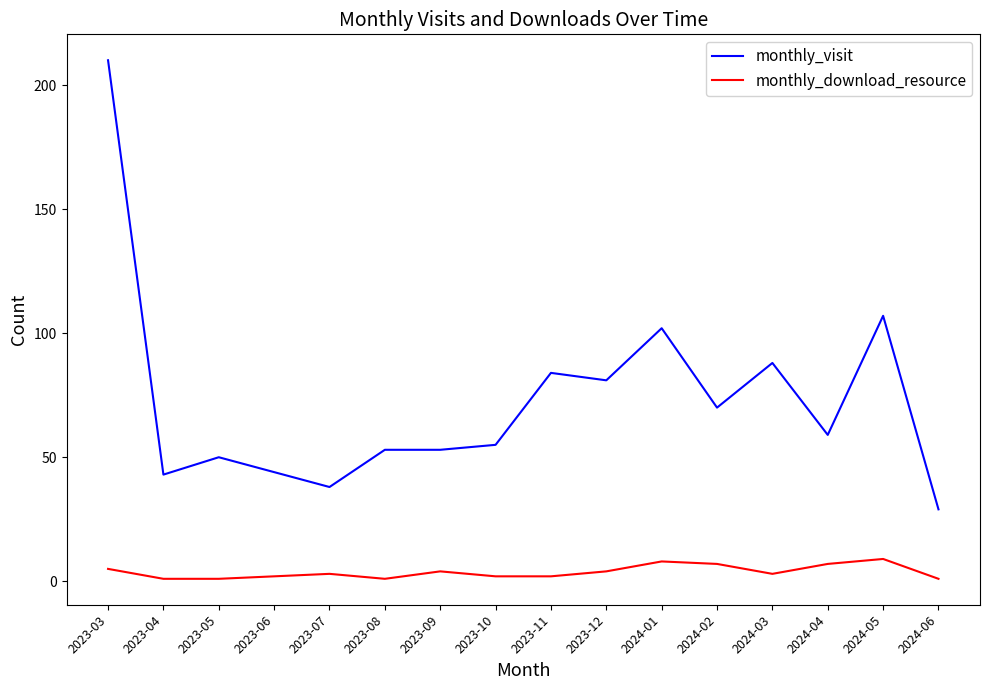

The value of monthly_visit at 2023-05 is 67. True or false?

False